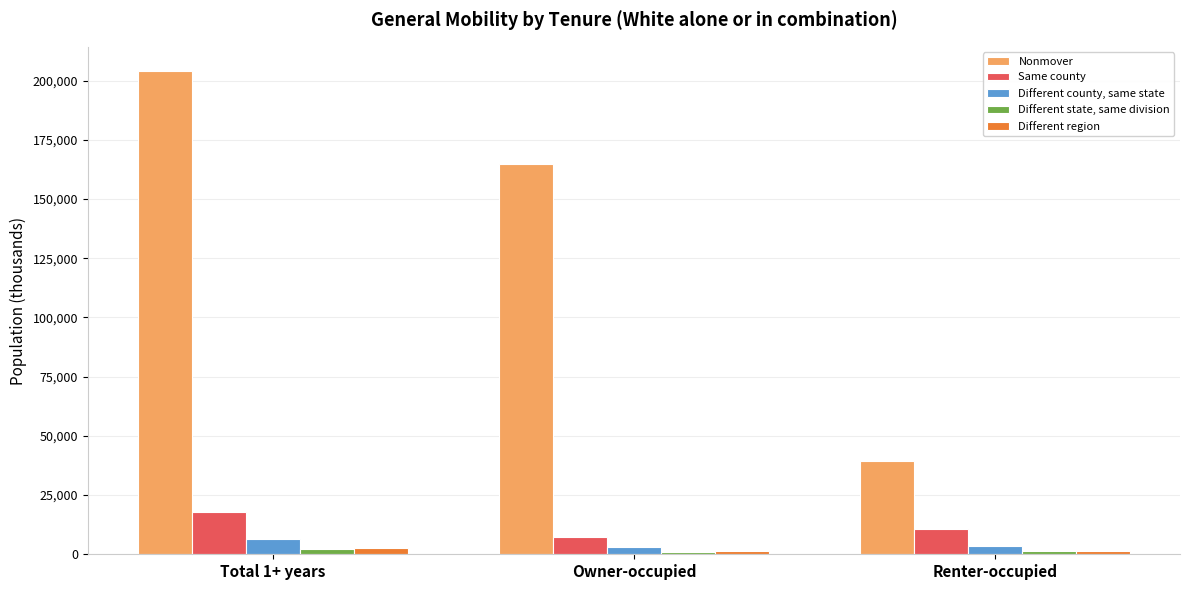

What is the difference between the Different state, same division values at Total 1+ years and Renter-occupied?

997